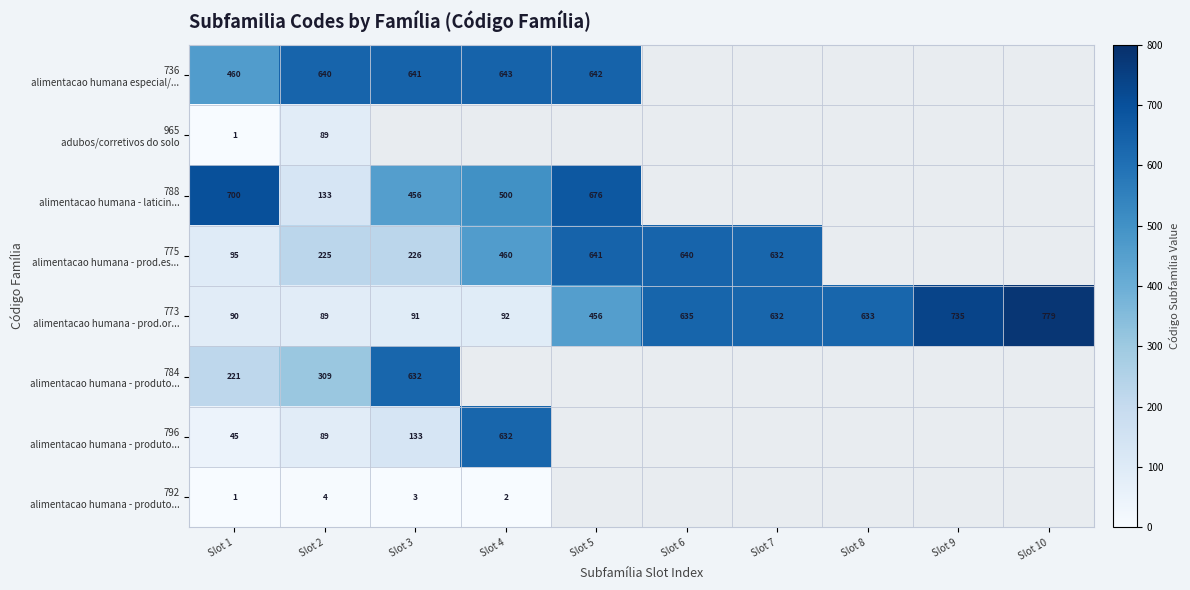

What is the total value across all series at Slot 1?

1613